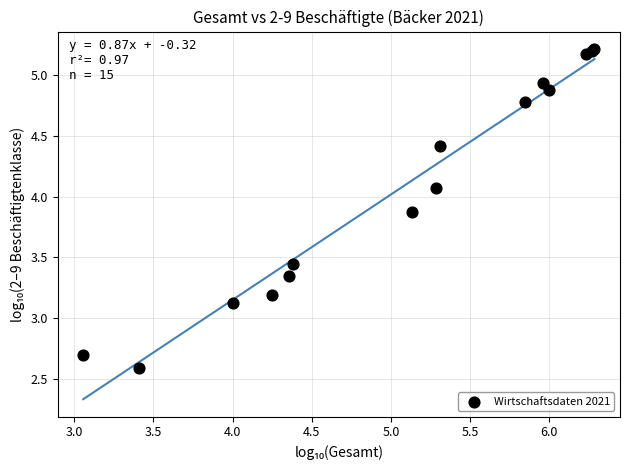

What Y value in the scatter plot is closest to 3?

3.1